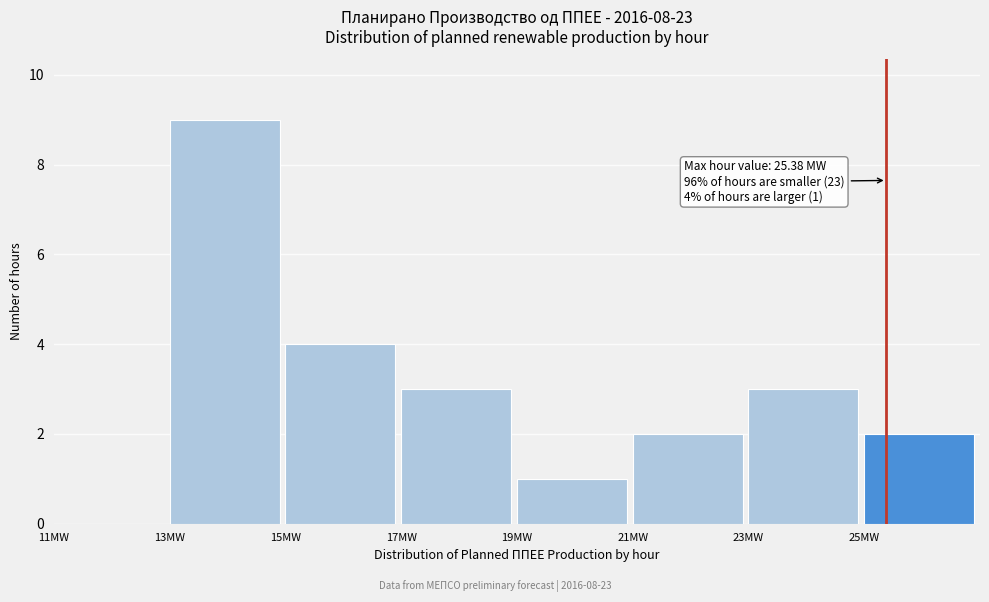

Which range on the x-axis has the tallest bar?

13 to 15